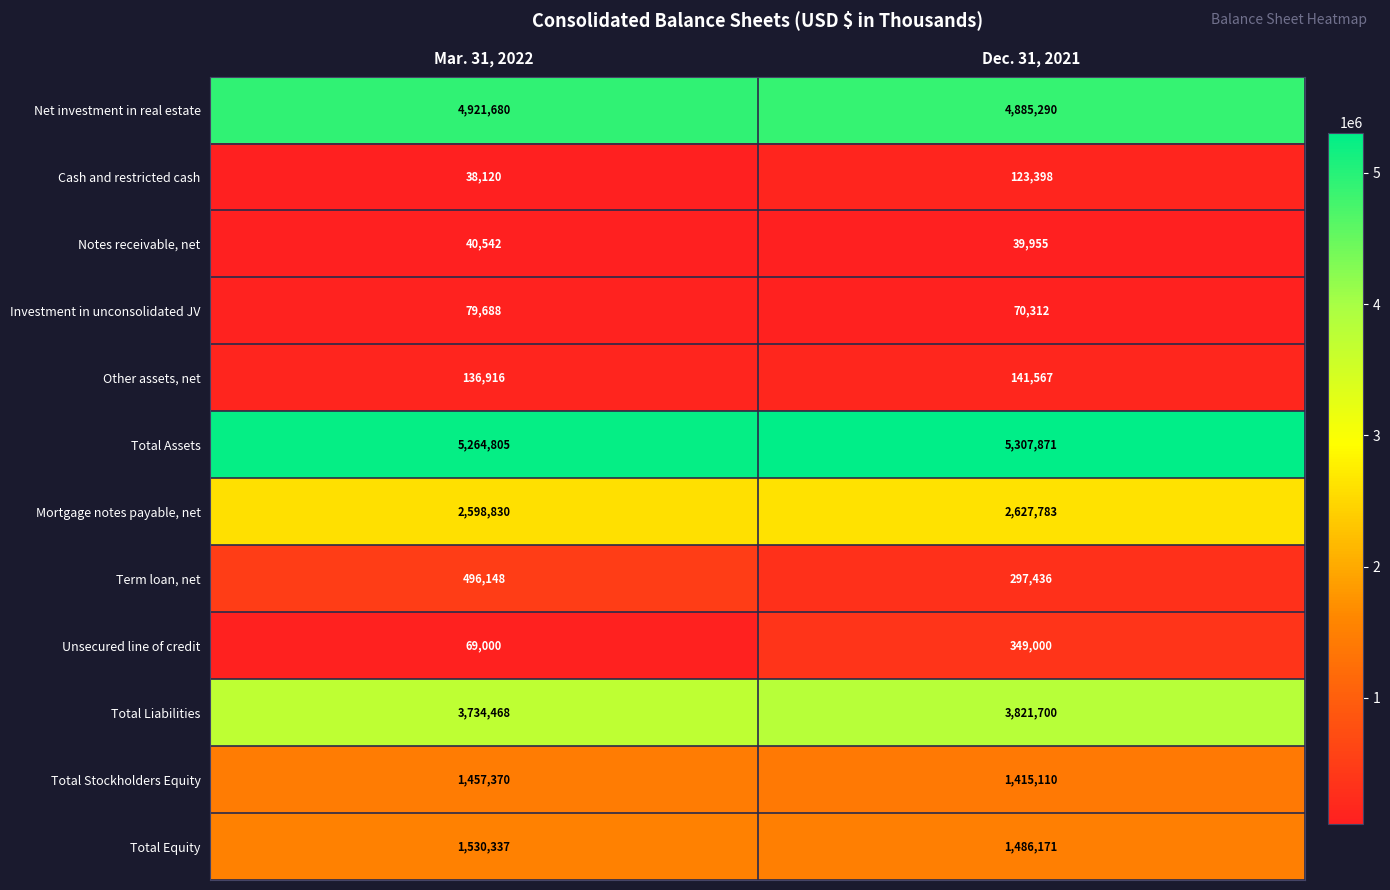

At Dec. 31, 2021, list the series in order from smallest to largest.

Notes receivable, net, Investment in unconsolidated JV, Cash and restricted cash, Other assets, net, Term loan, net, Unsecured line of credit, Total Stockholders Equity, Total Equity, Mortgage notes payable, net, Total Liabilities, Net investment in real estate, Total Assets